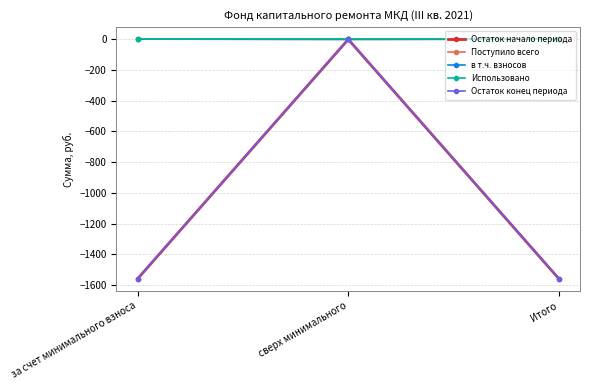

Does the chart have visible grid lines?

Yes